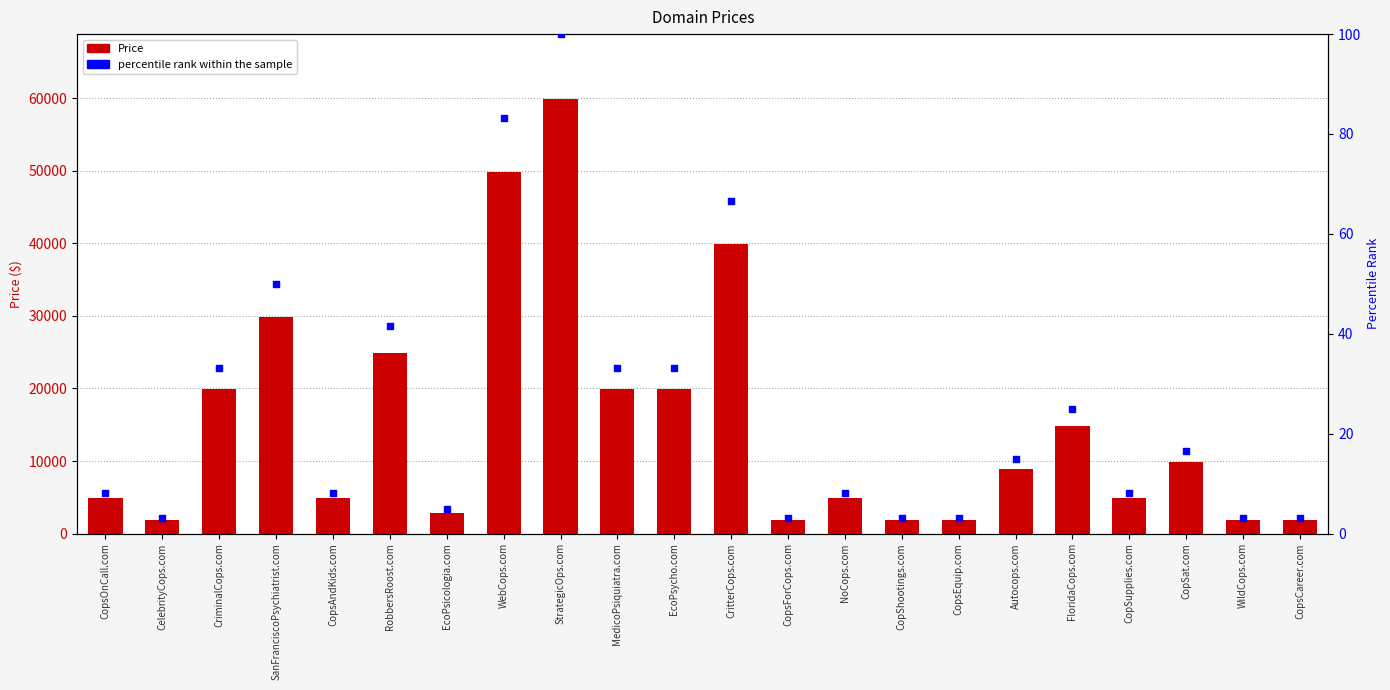

At which category is the sum across all series the highest?

StrategicOps.com